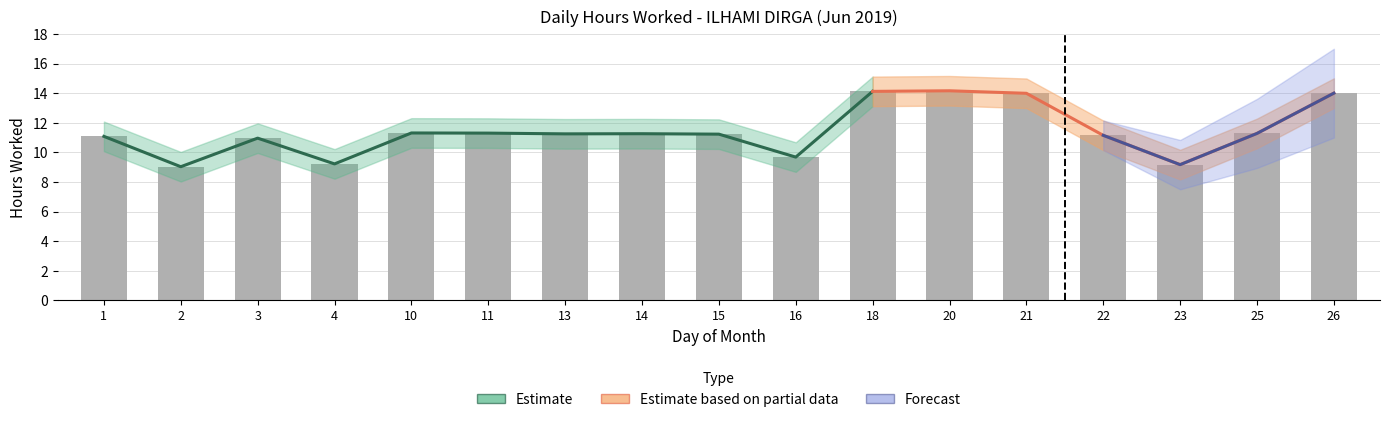

How many data points does each series have?

17